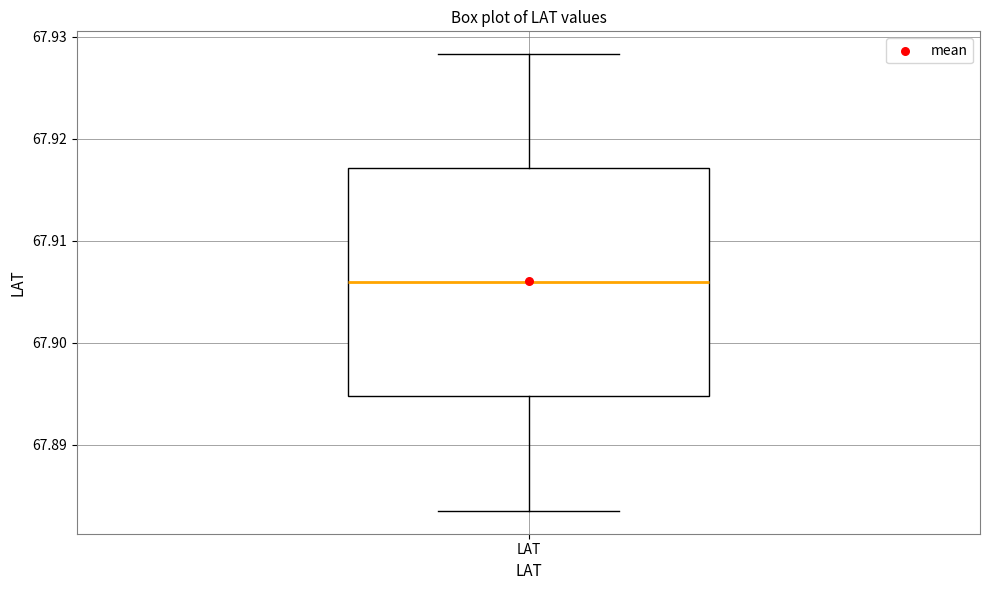

Where does the upper whisker of the box for LAT end on the y-axis? The values are not printed on the chart, so give them approximately, as read against the axis.

67.928